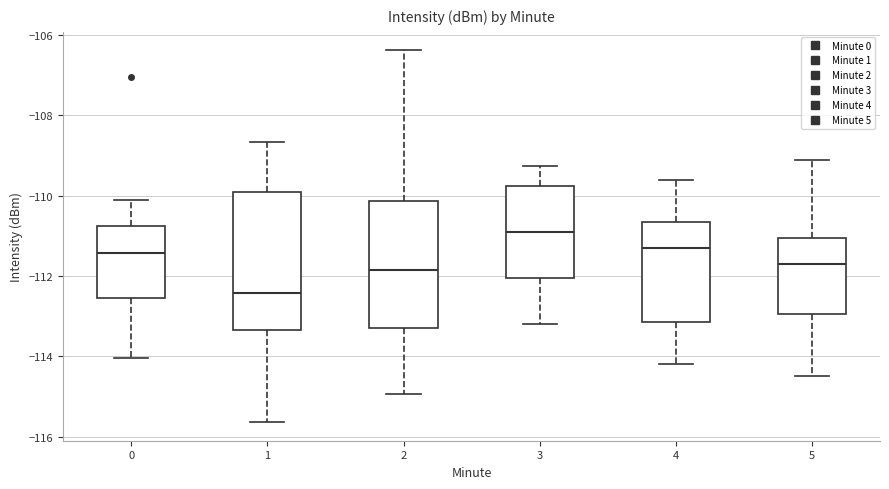

Reading left to right, read every box against the y-axis: the position of its median line, the range the box covers, and the ends of its whiskers. The values are not printed on the chart, so give them approximately, as read against the axis.

0: median -111.4, box -112.6 to -110.8, whiskers -114.0 to -110.2
1: median -112.4, box -113.4 to -110.0, whiskers -115.6 to -108.6
2: median -111.8, box -113.4 to -110.2, whiskers -115.0 to -106.4
3: median -111.0, box -112.0 to -109.8, whiskers -113.2 to -109.2
4: median -111.2, box -113.2 to -110.6, whiskers -114.2 to -109.6
5: median -111.6, box -113.0 to -111.0, whiskers -114.4 to -109.0